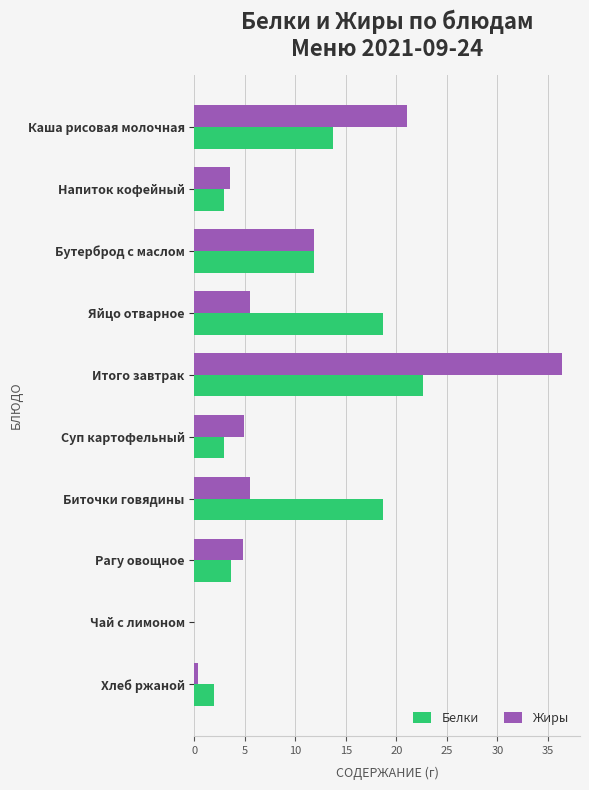

At which category is the sum across all series the highest?

Итого завтрак